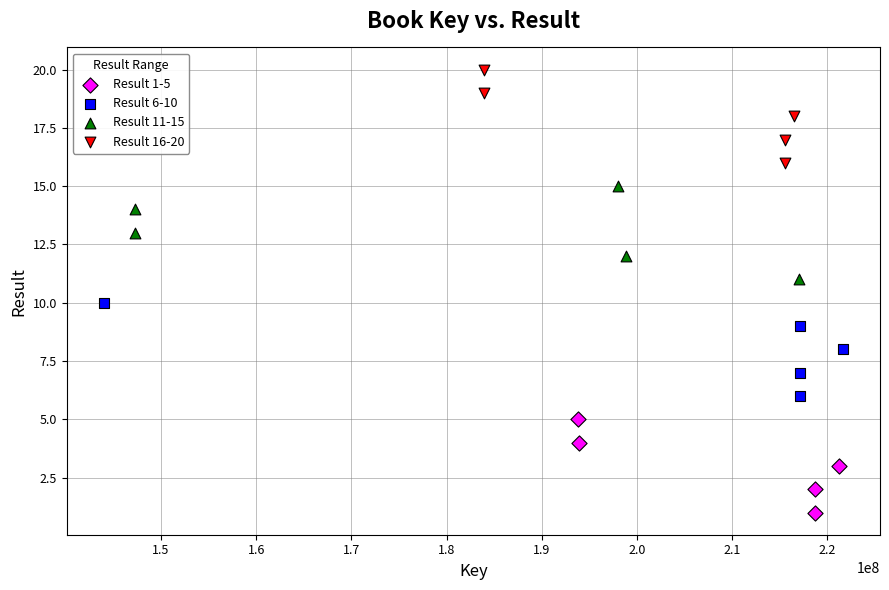

Which series reaches the minimum Y coordinate?

Result 1-5